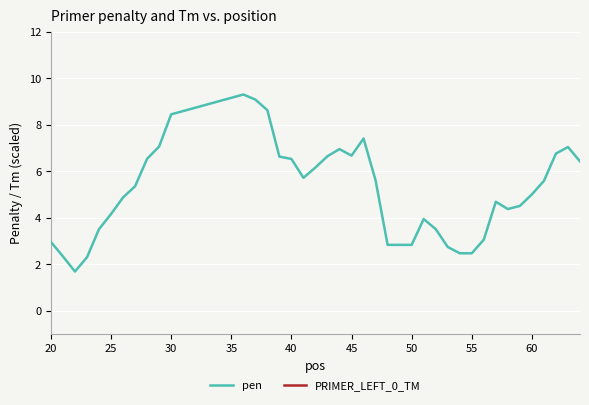

True or false: pen has a value of 1.5 at 55.

False